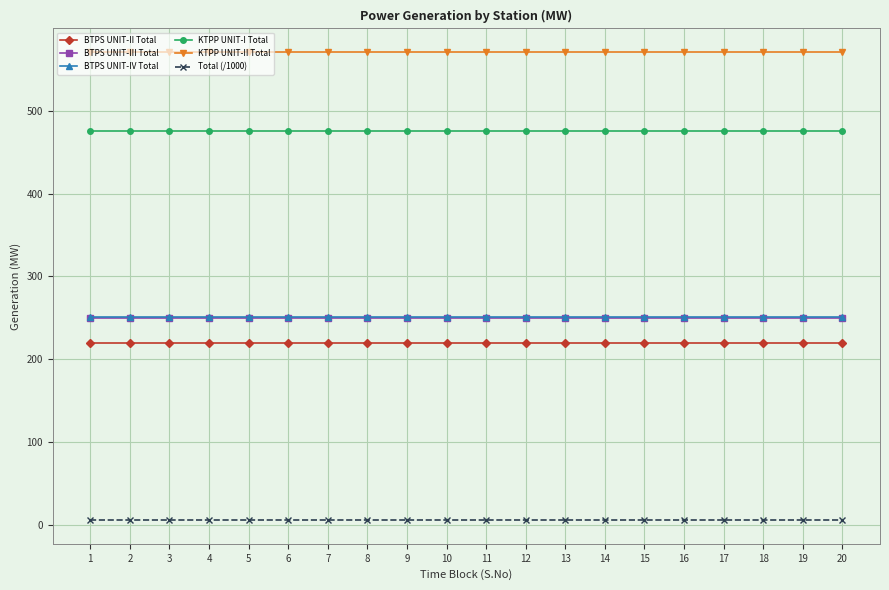

What is the approximate value of BTPS UNIT-II Total at 11?

220.0